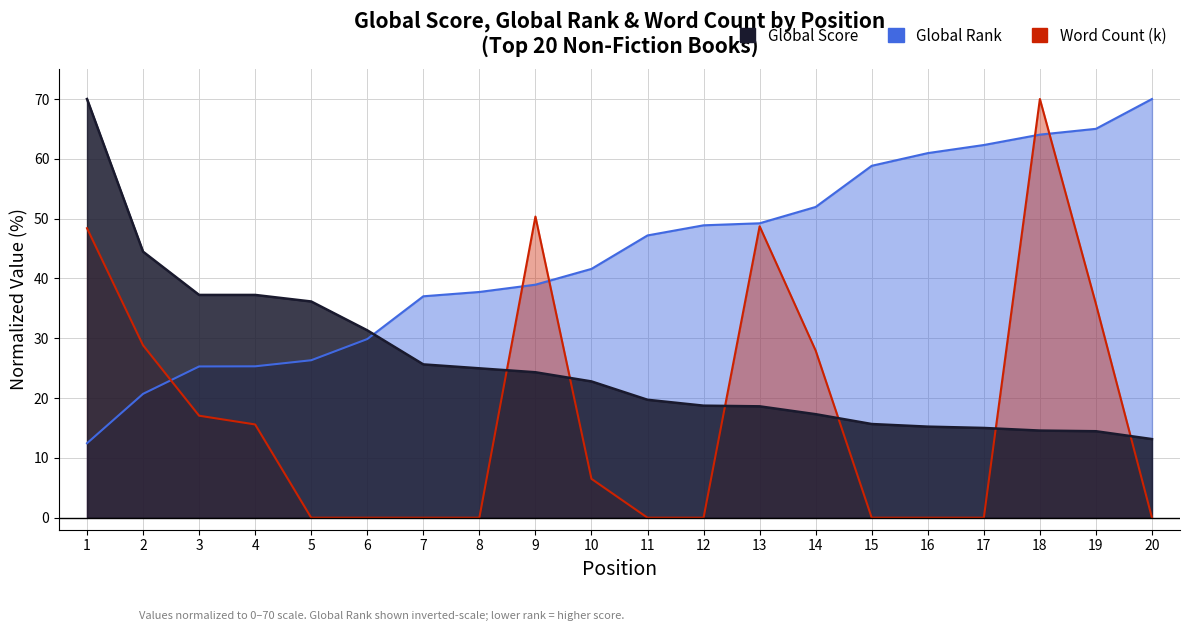

What is the difference between the second highest and minimum values in the Global Rank series?

52.6